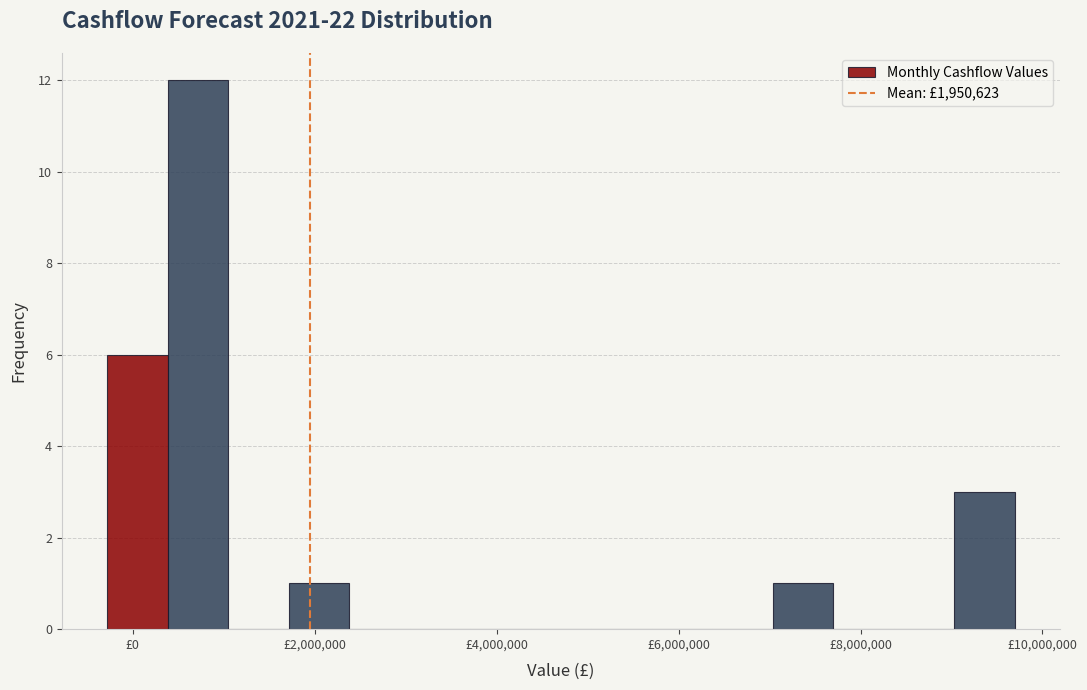

Read against the x-axis, roughly where is the centre of the tallest bar?

800000